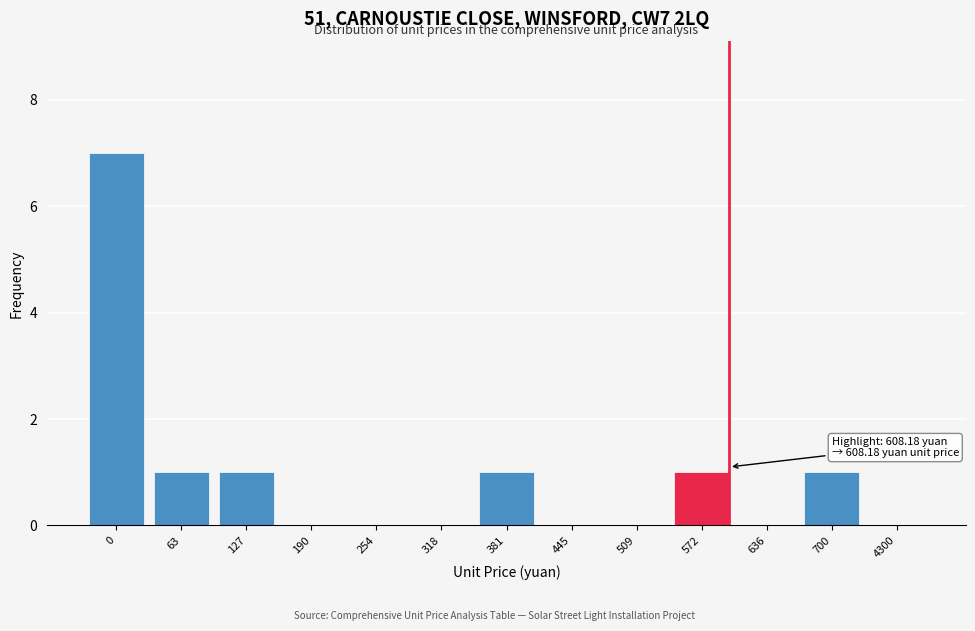

Reading left to right, extract all data points from this chart.

0=7	63=1	127=1	190=0	254=0	318=0	381=1	445=0	509=0	572=1	636=0	700=1	4300=0